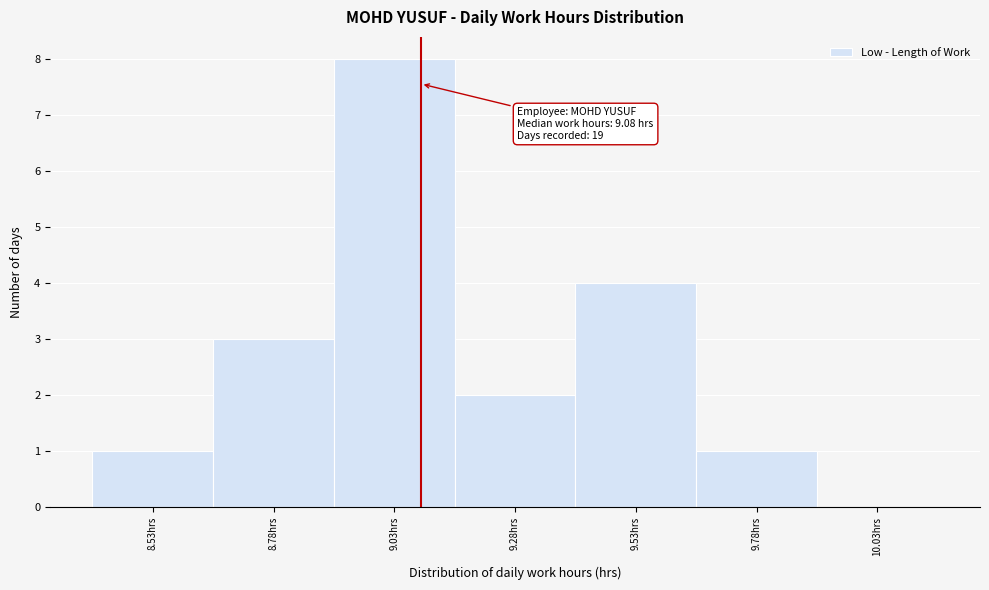

Over which range of the x-axis is the bar tallest?

8.90 to 9.15